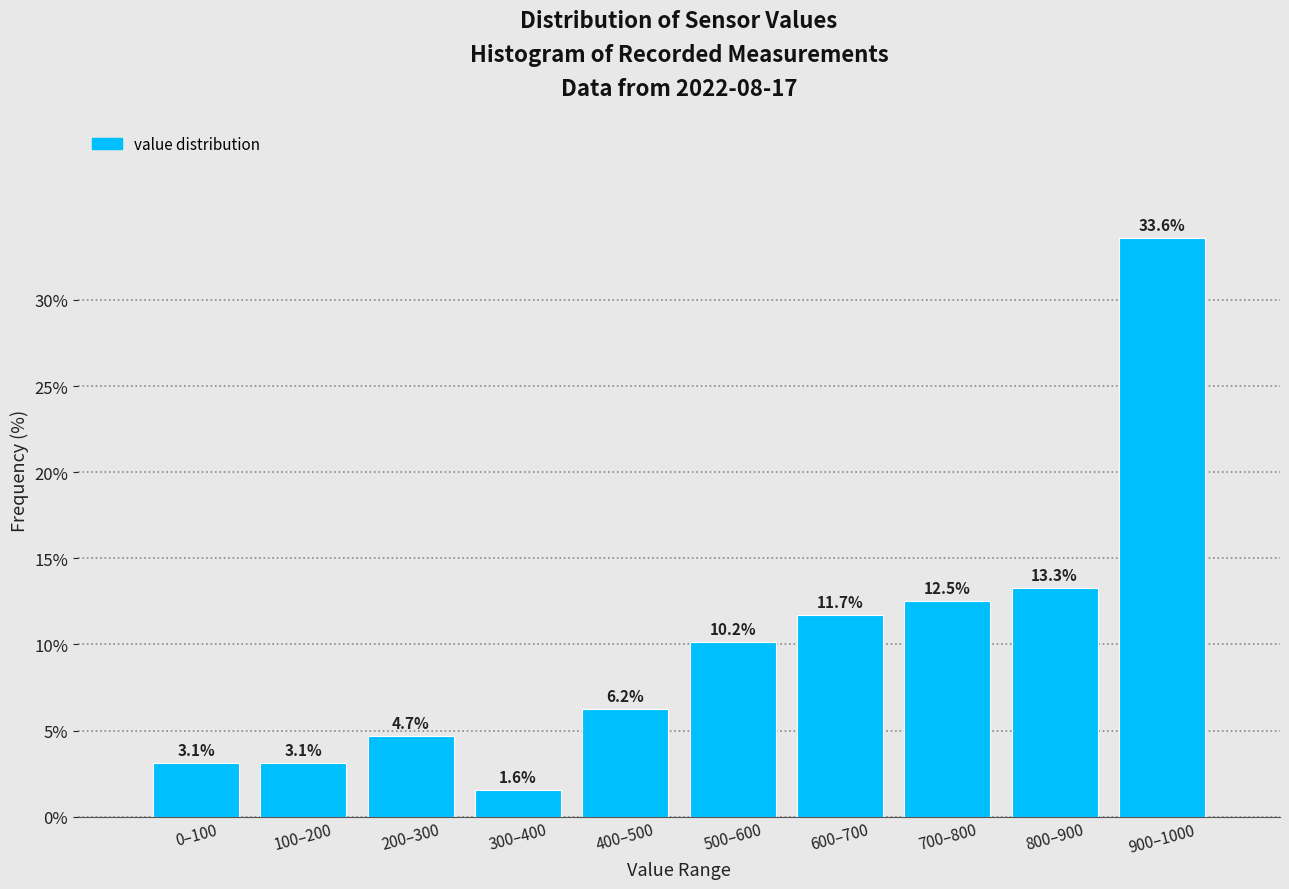

True or false: the data shows 1.1 at 0–100.

False